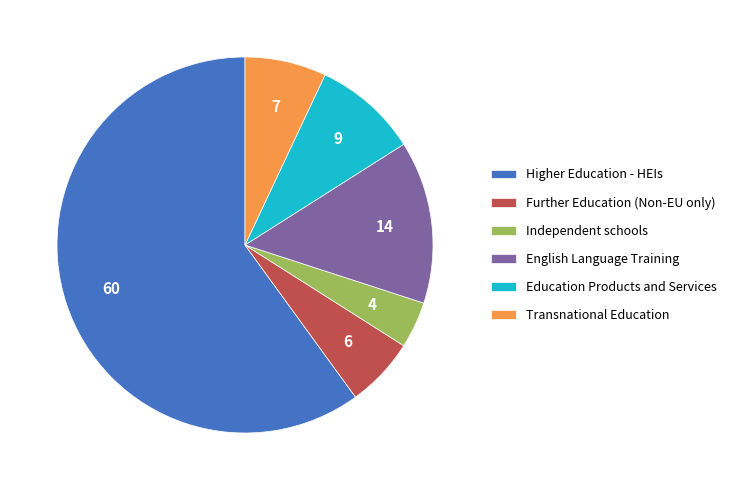

Rank the categories by value from highest to lowest.

Higher Education - HEIs, English Language Training, Education Products and Services, Transnational Education, Further Education (Non-EU only), Independent schools